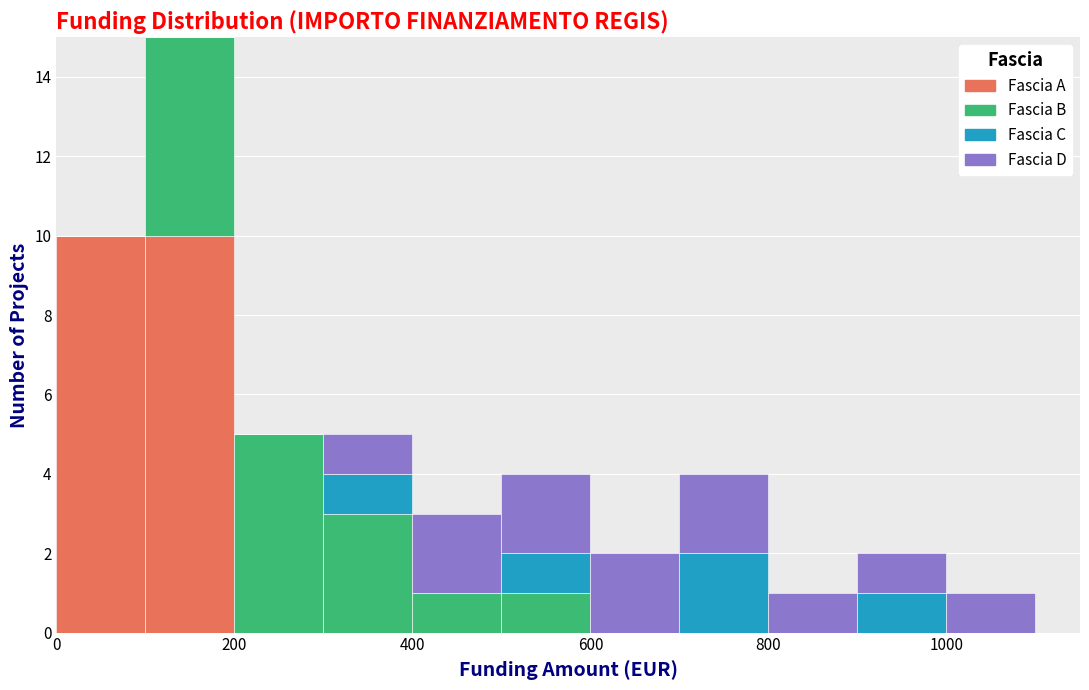

Reading left to right, transcribe this chart: for each stacked bar, give the range it covers on the x-axis and its total height. The values are not printed on the chart, so give them approximately, as read against the axis.

0 to 100: 10
100 to 200: 15
200 to 300: 5
300 to 400: 5
400 to 500: 3
500 to 600: 4
600 to 700: 2
700 to 800: 4
800 to 900: 1
900 to 1000: 2
1000 to 1100: 1